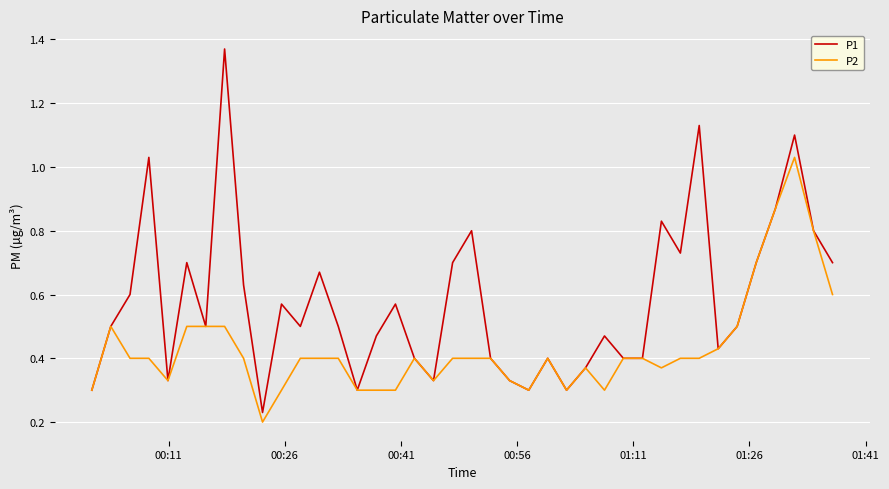

List the series in order of their peak value, highest first.

P1, P2